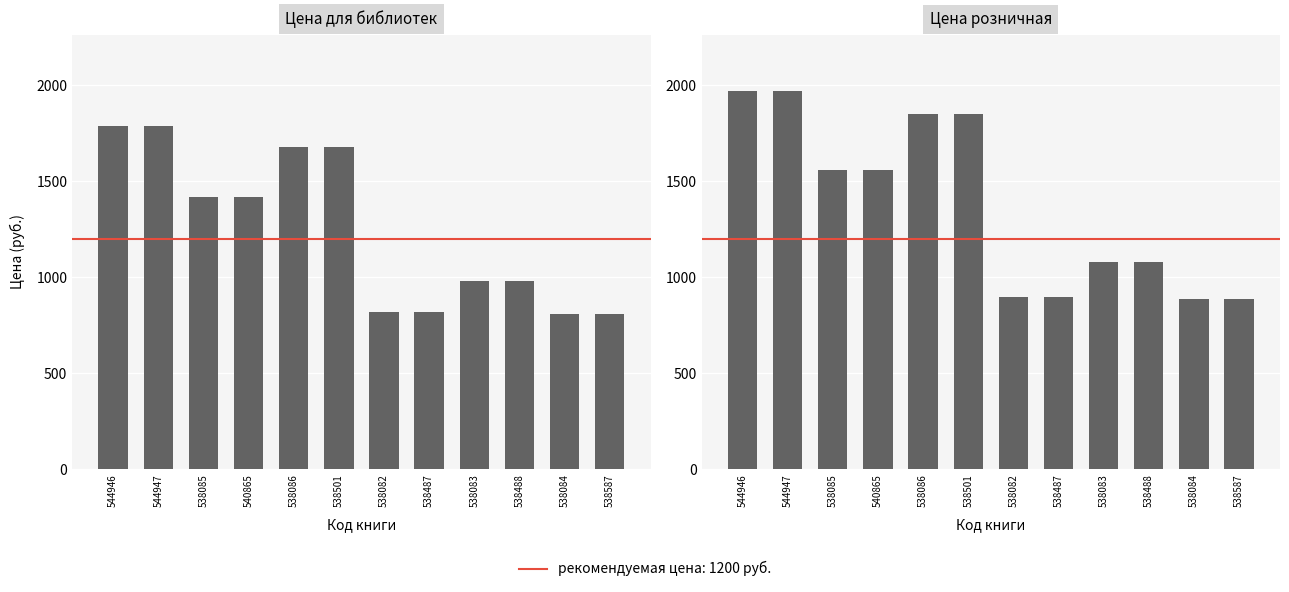

Is it true that Цена для библиотек equals 1679 at 538086?

True